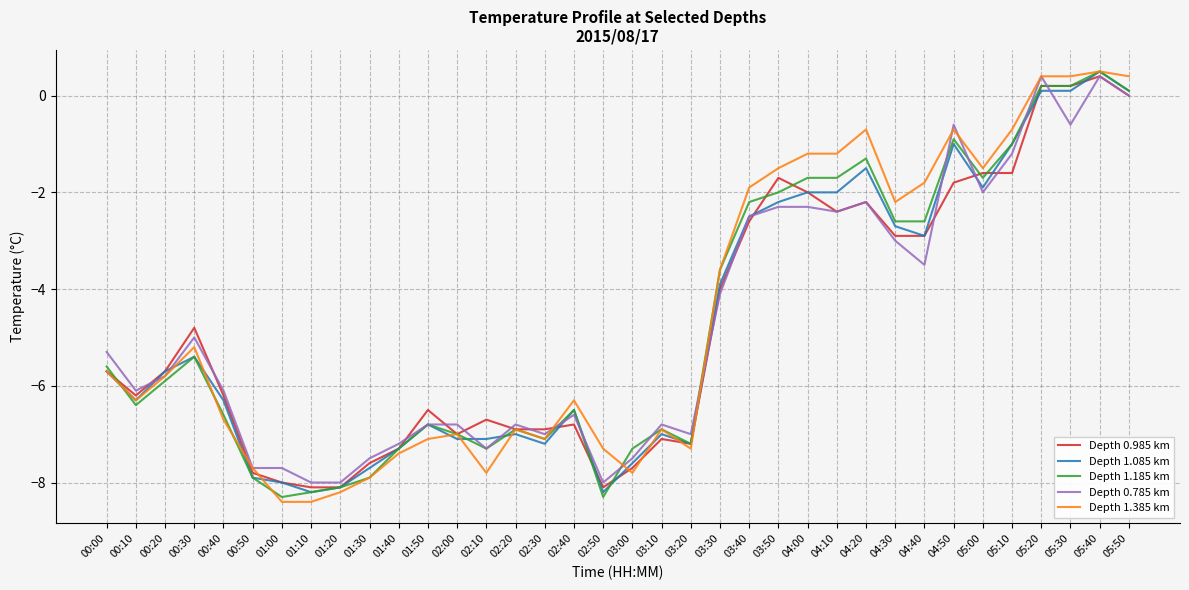

At which category is the sum across all series the highest?

05:40